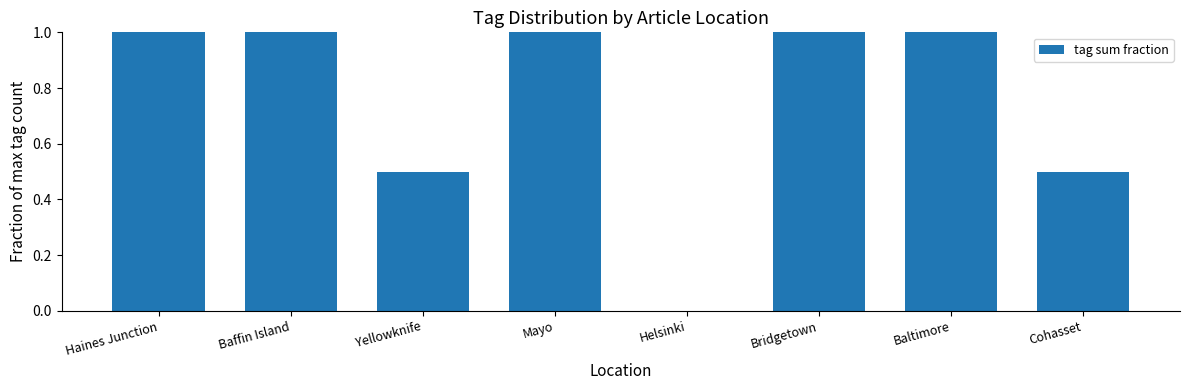

Count the number of data series in this chart.

1